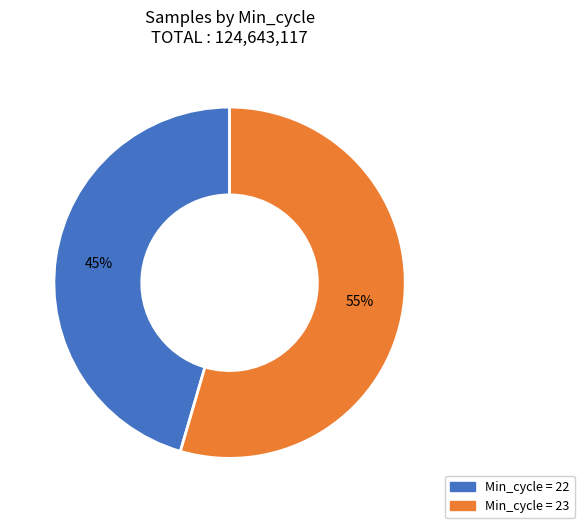

To the nearest percent, what is the average slice percentage?

50%